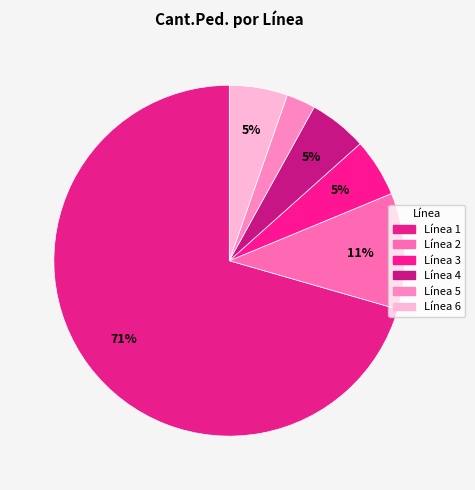

How many segments does this pie chart have?

6